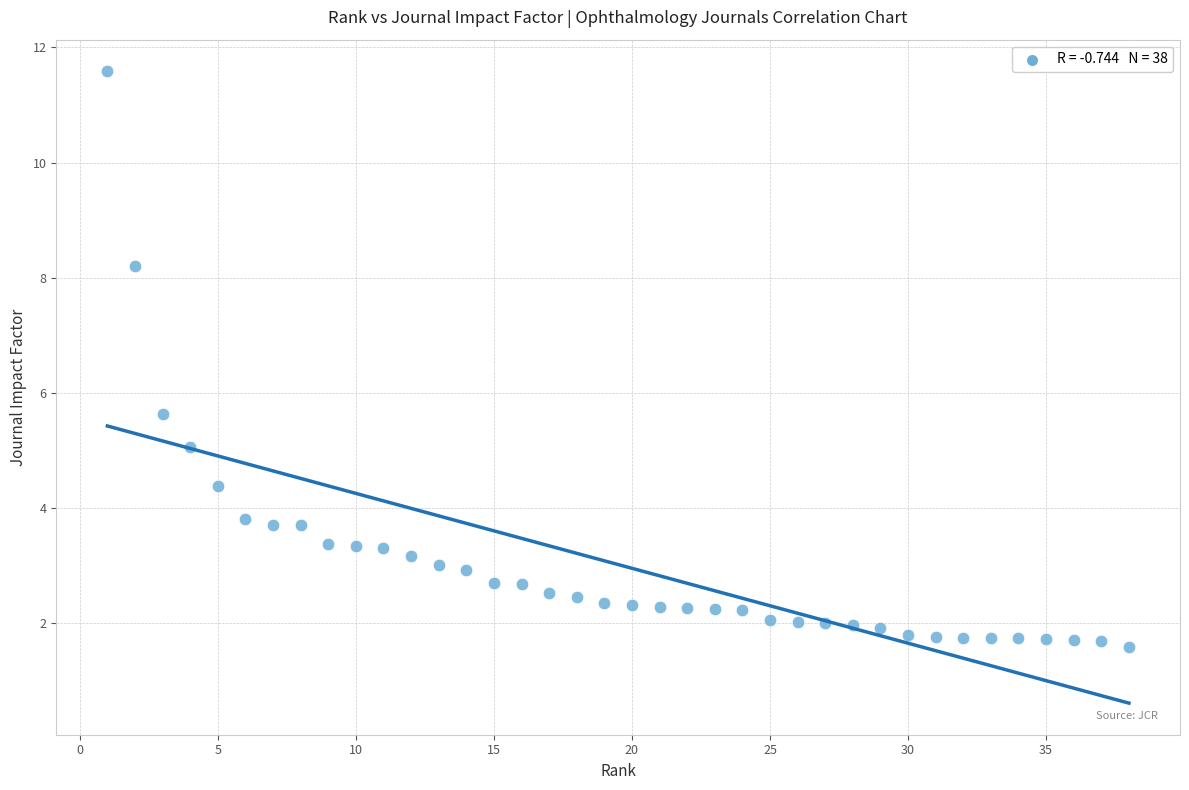

What Y value in the scatter plot is closest to 6?

5.6